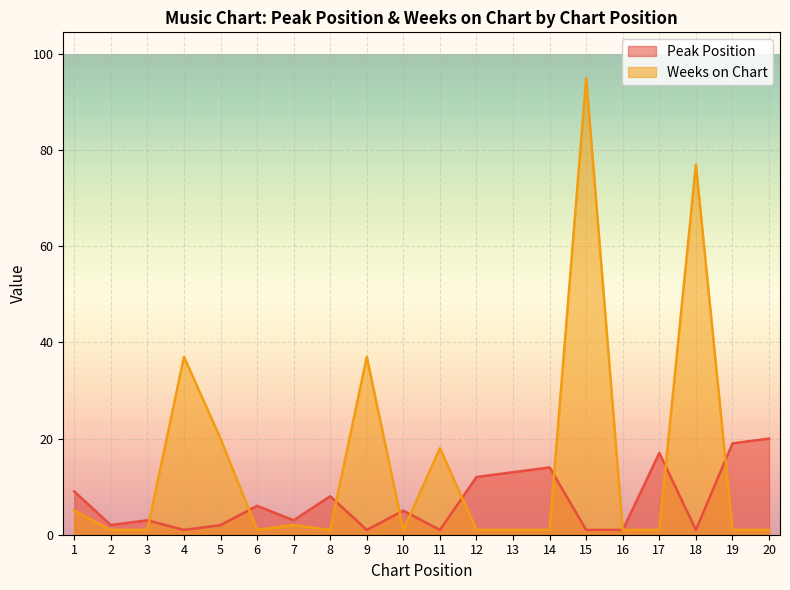

What is the sum of the Peak Position values at 14 and 12?

26